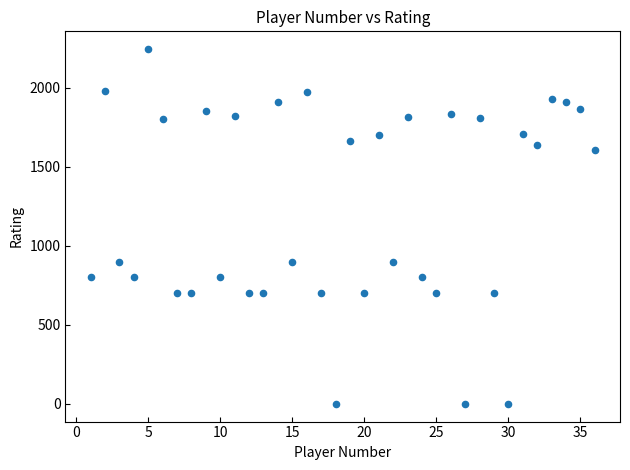

What is the range of Y values (max minus min)?

2244